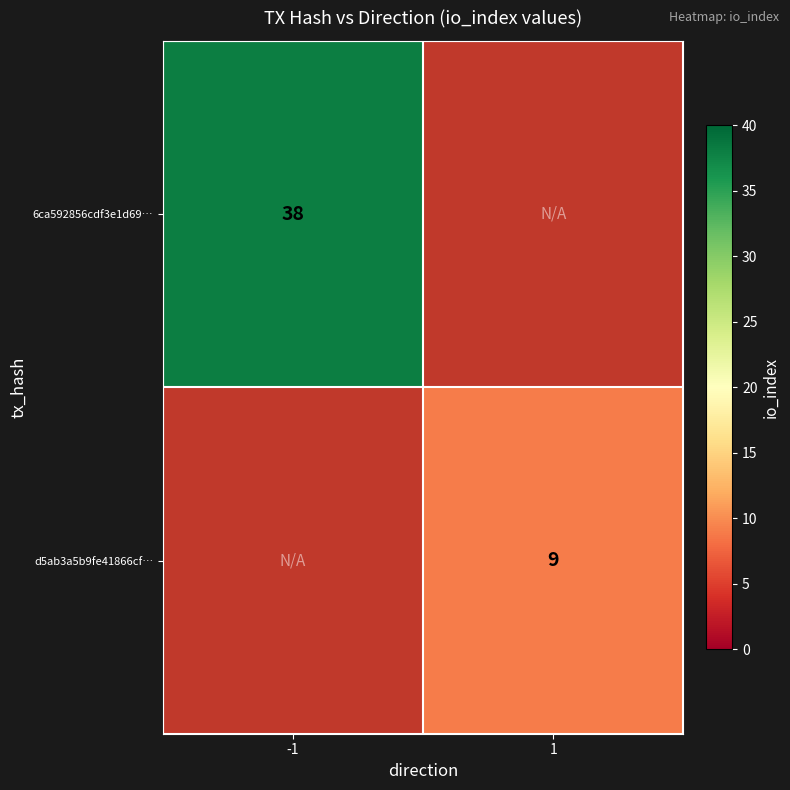

How many data points does each series have?

2